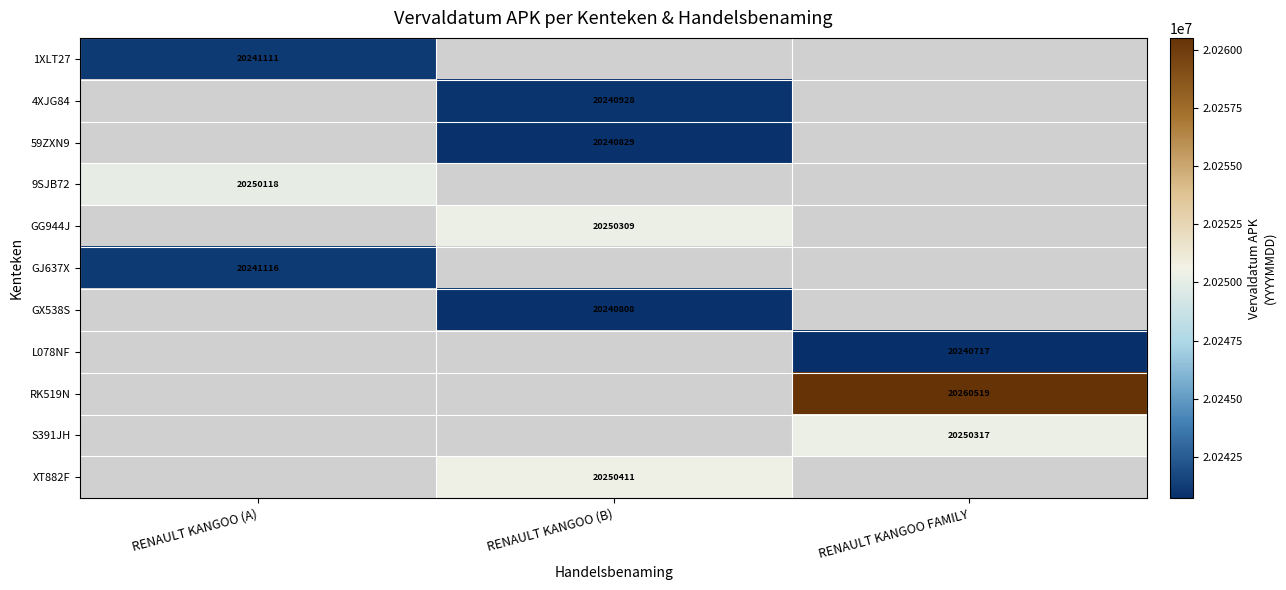

Which has a higher value, RENAULT KANGOO (A) or RENAULT KANGOO (B)?

RENAULT KANGOO (B)